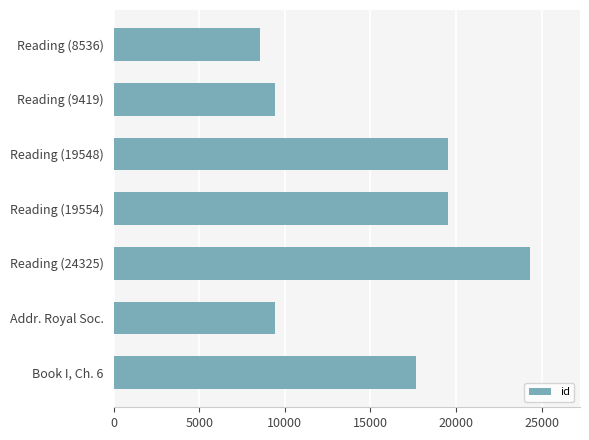

Between Book I, Ch. 6 and Addr. Royal Soc., which is larger?

Book I, Ch. 6